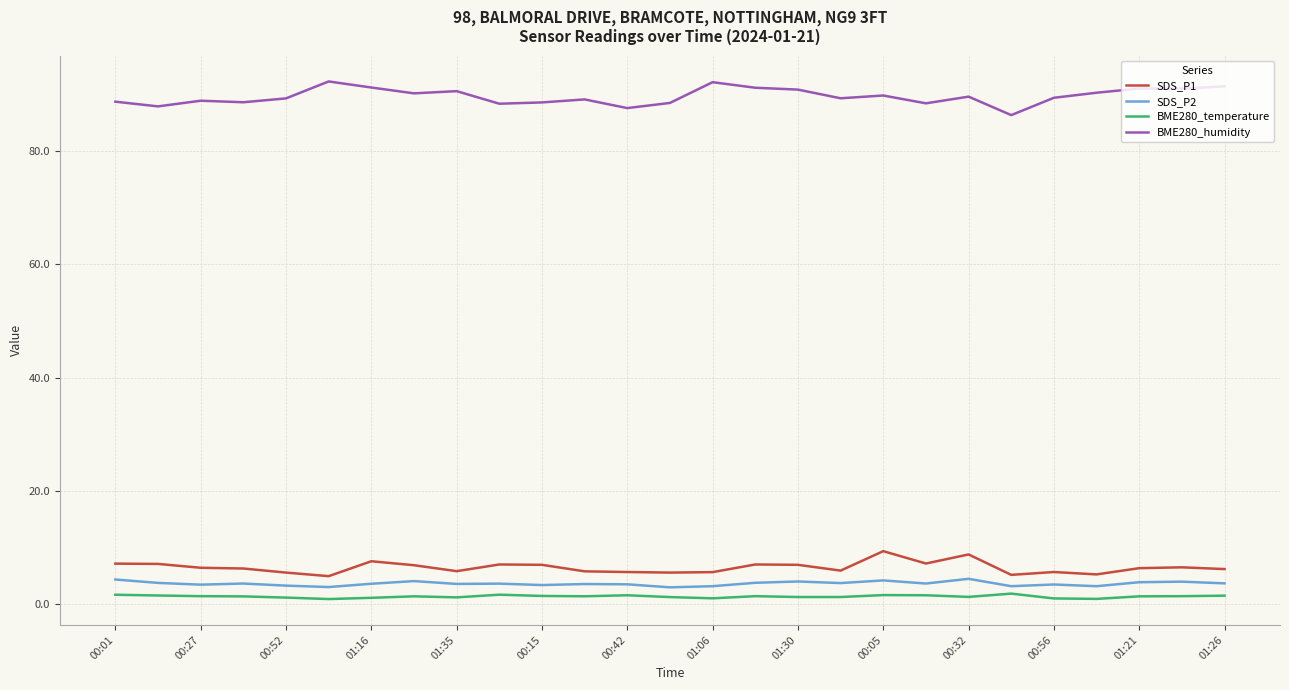

True or false: BME280_temperature and BME280_humidity intersect in this chart.

False